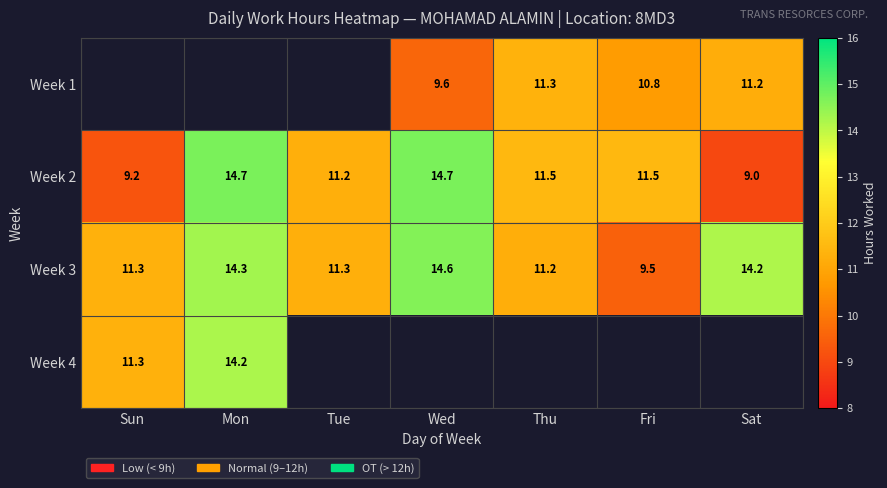

Is the value of Week 2 at Thu greater than the value of Week 3 at Mon?

No